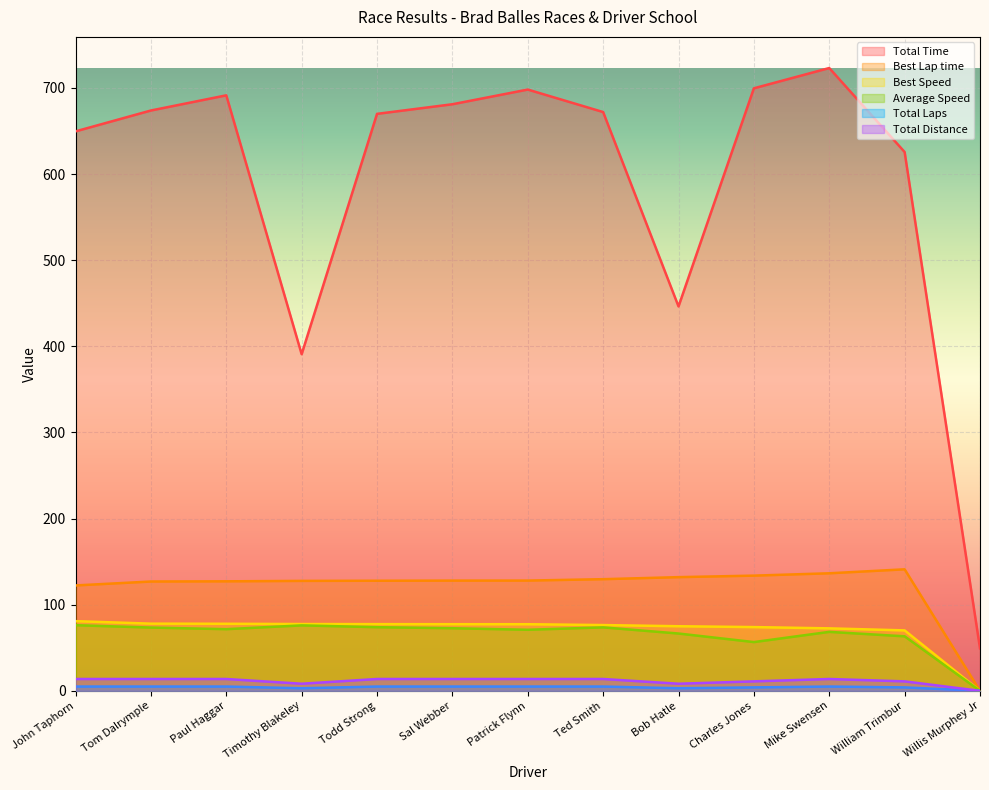

Count the number of categories in the chart.

13